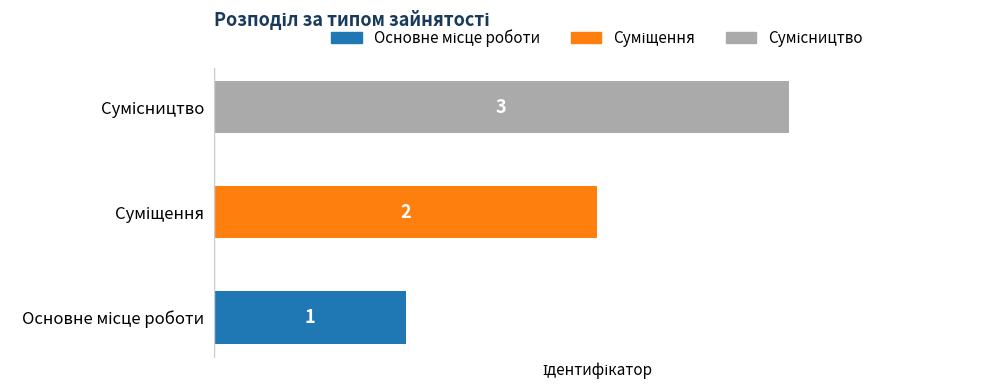

What is the greatest value displayed?

3